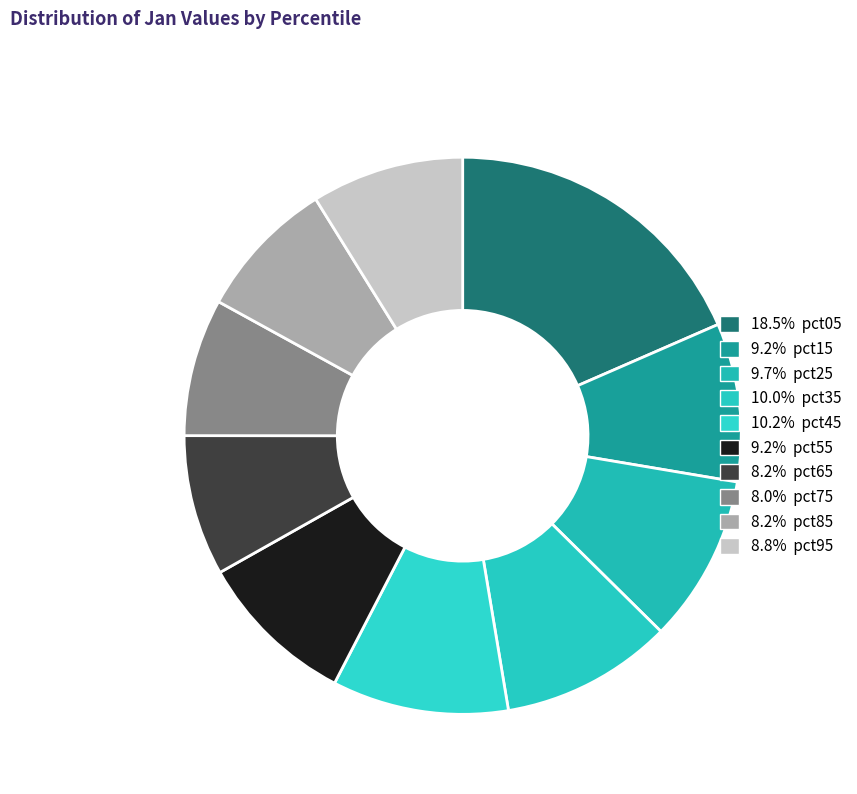

Count the number of slices in the pie.

10